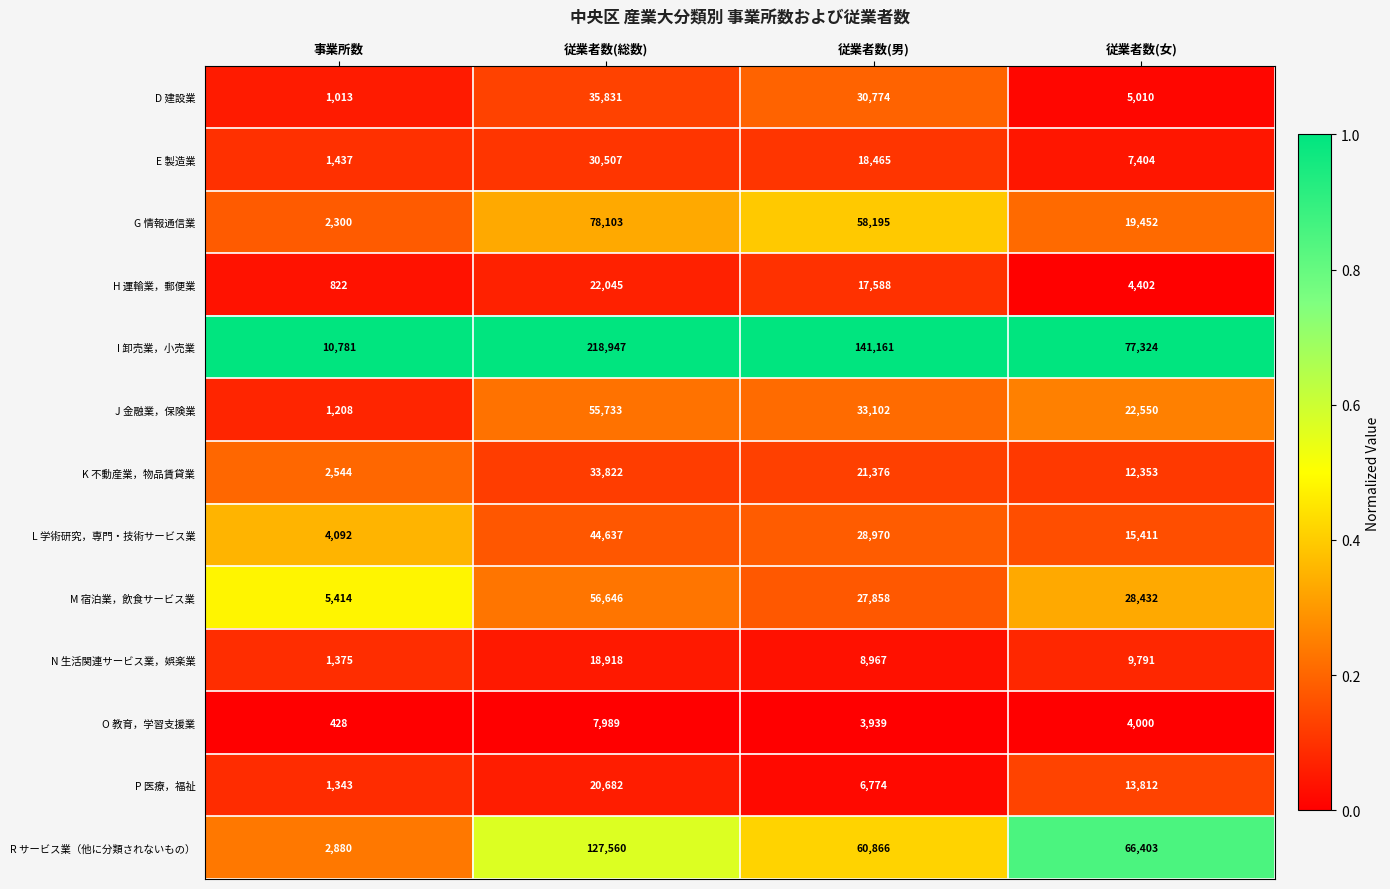

Which series has the widest spread of values?

I 卸売業，小売業